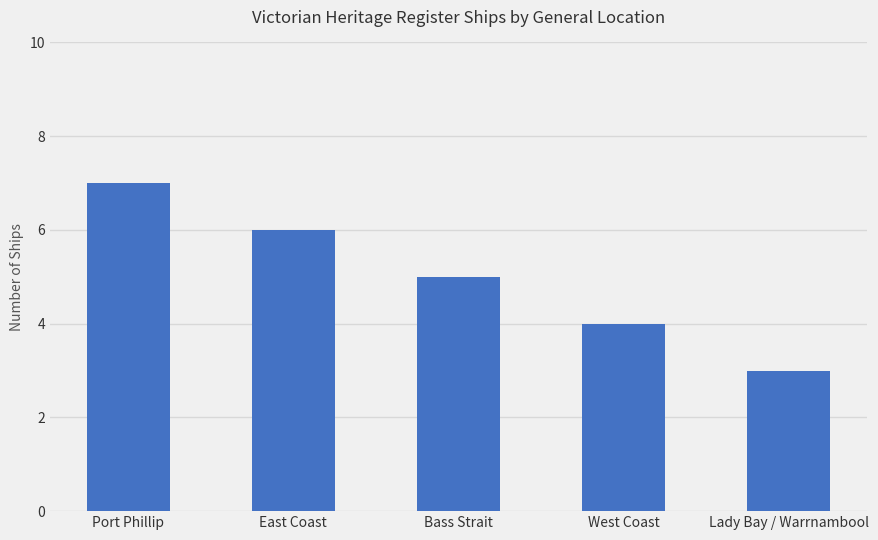

How many values are between 4 and 6?

3